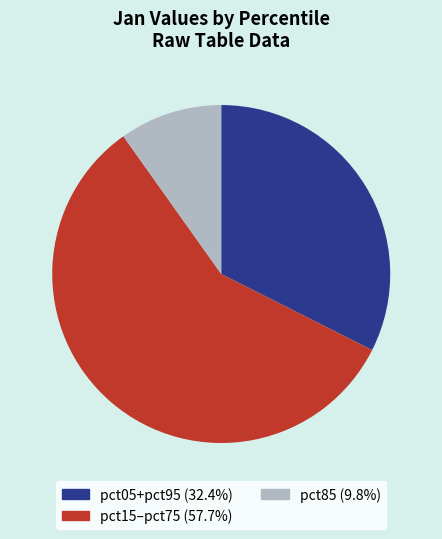

Does any single category account for the majority?

Yes